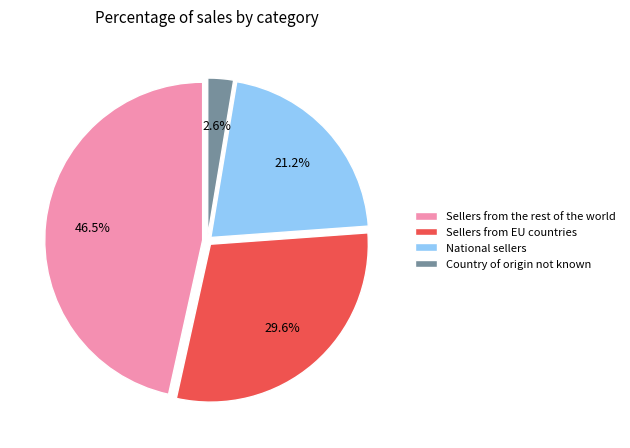

Do Sellers from EU countries and Sellers from the rest of the world together represent more than half of the pie?

Yes